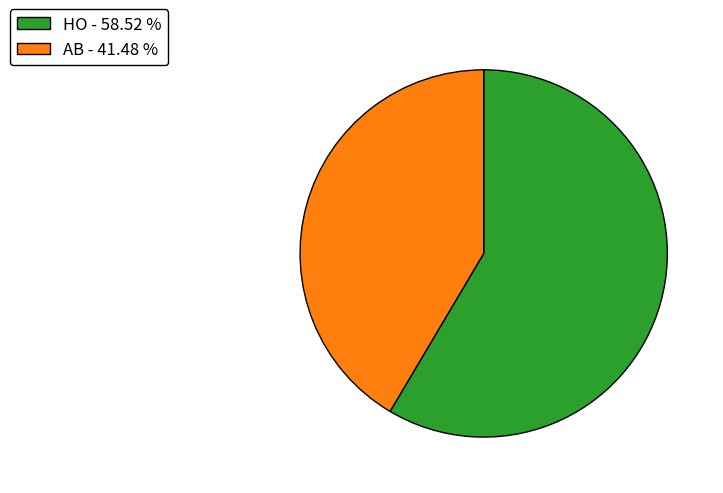

Is there any slice that represents more than half of the pie?

Yes